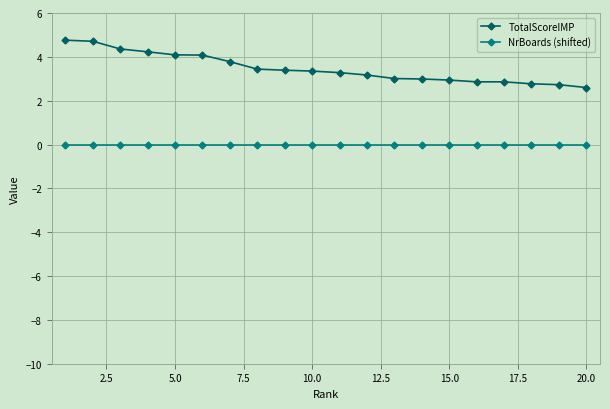

What is the value of the TotalScoreIMP point at the 3rd from the left?

4.4